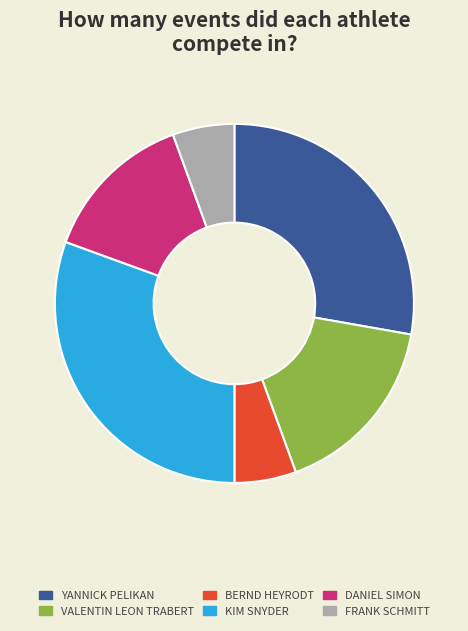

How many segments does this pie chart have?

6